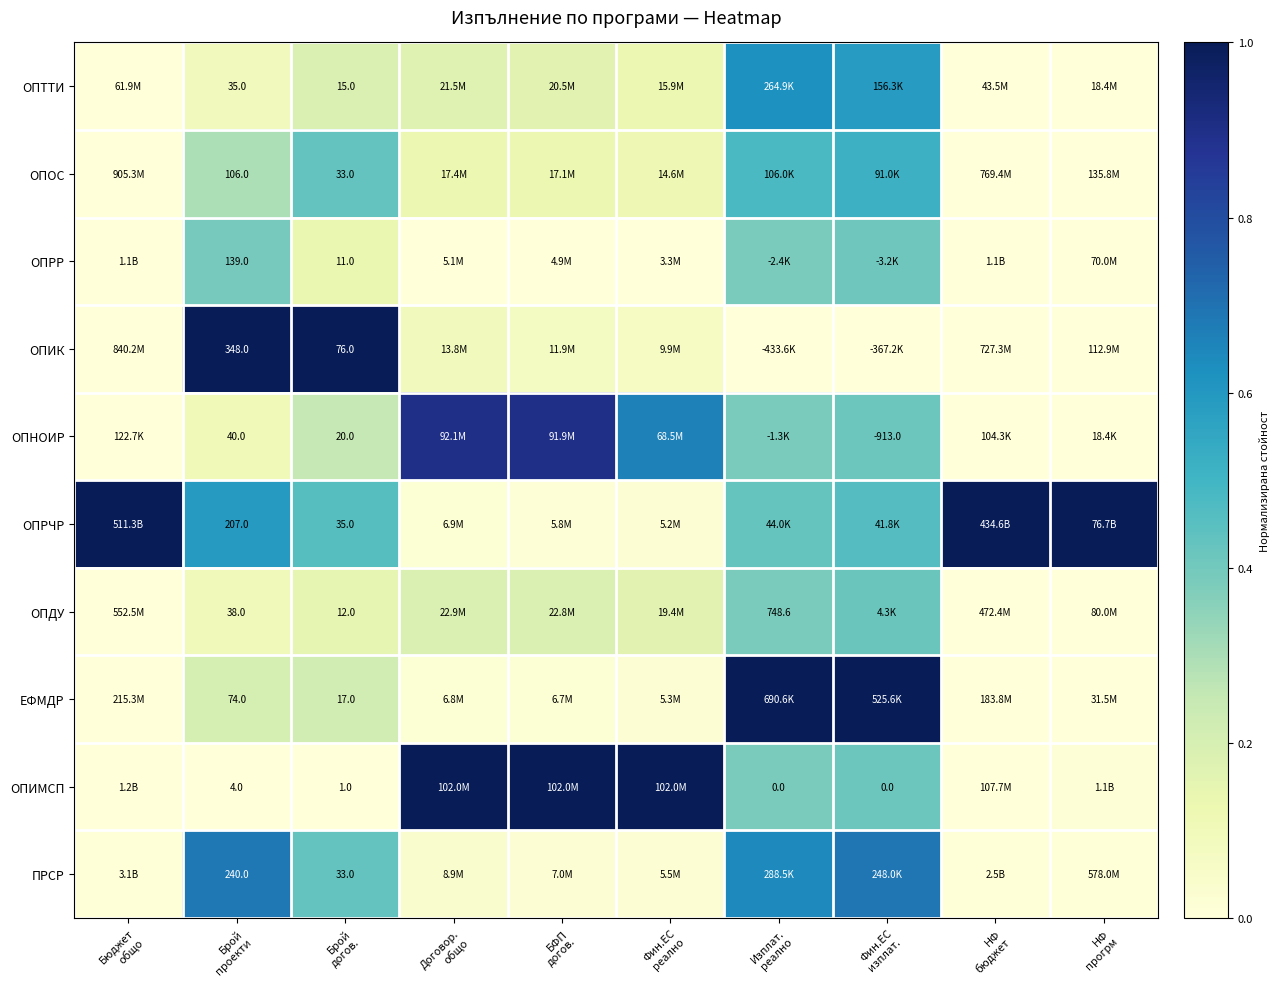

At which label does ОПИК reach its minimum?

Изплат. реално